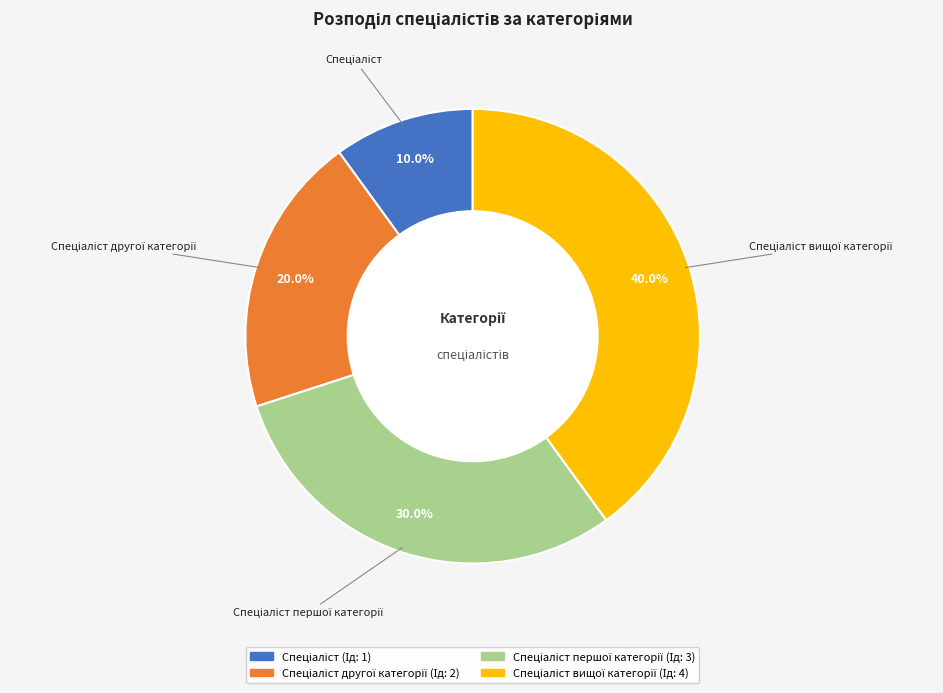

Does any single category account for the majority?

No